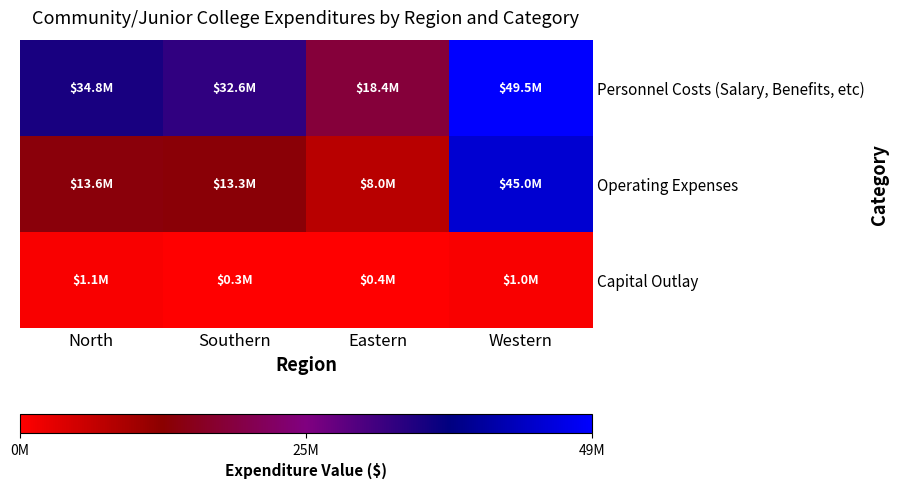

At which category is the sum across all series the highest?

Western